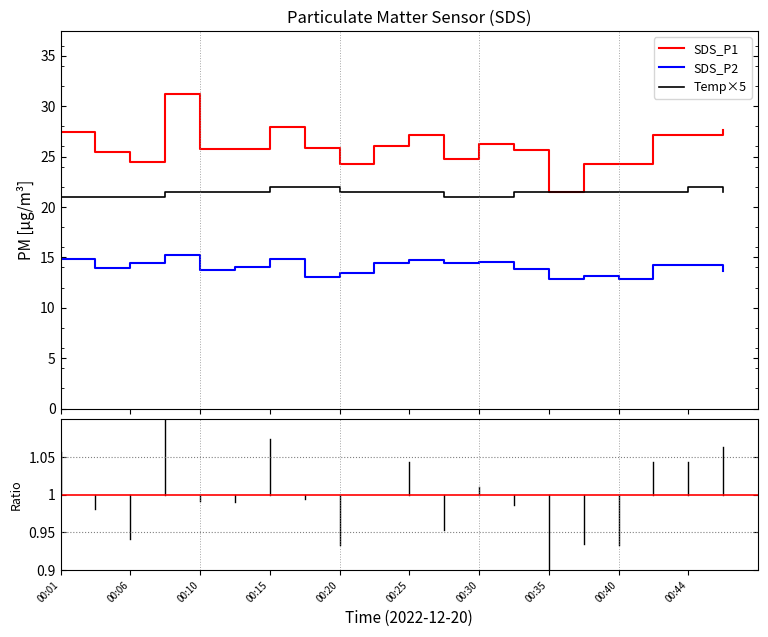

List the series in order of their overall mean, lowest first.

SDS_P2, Temp×5, SDS_P1